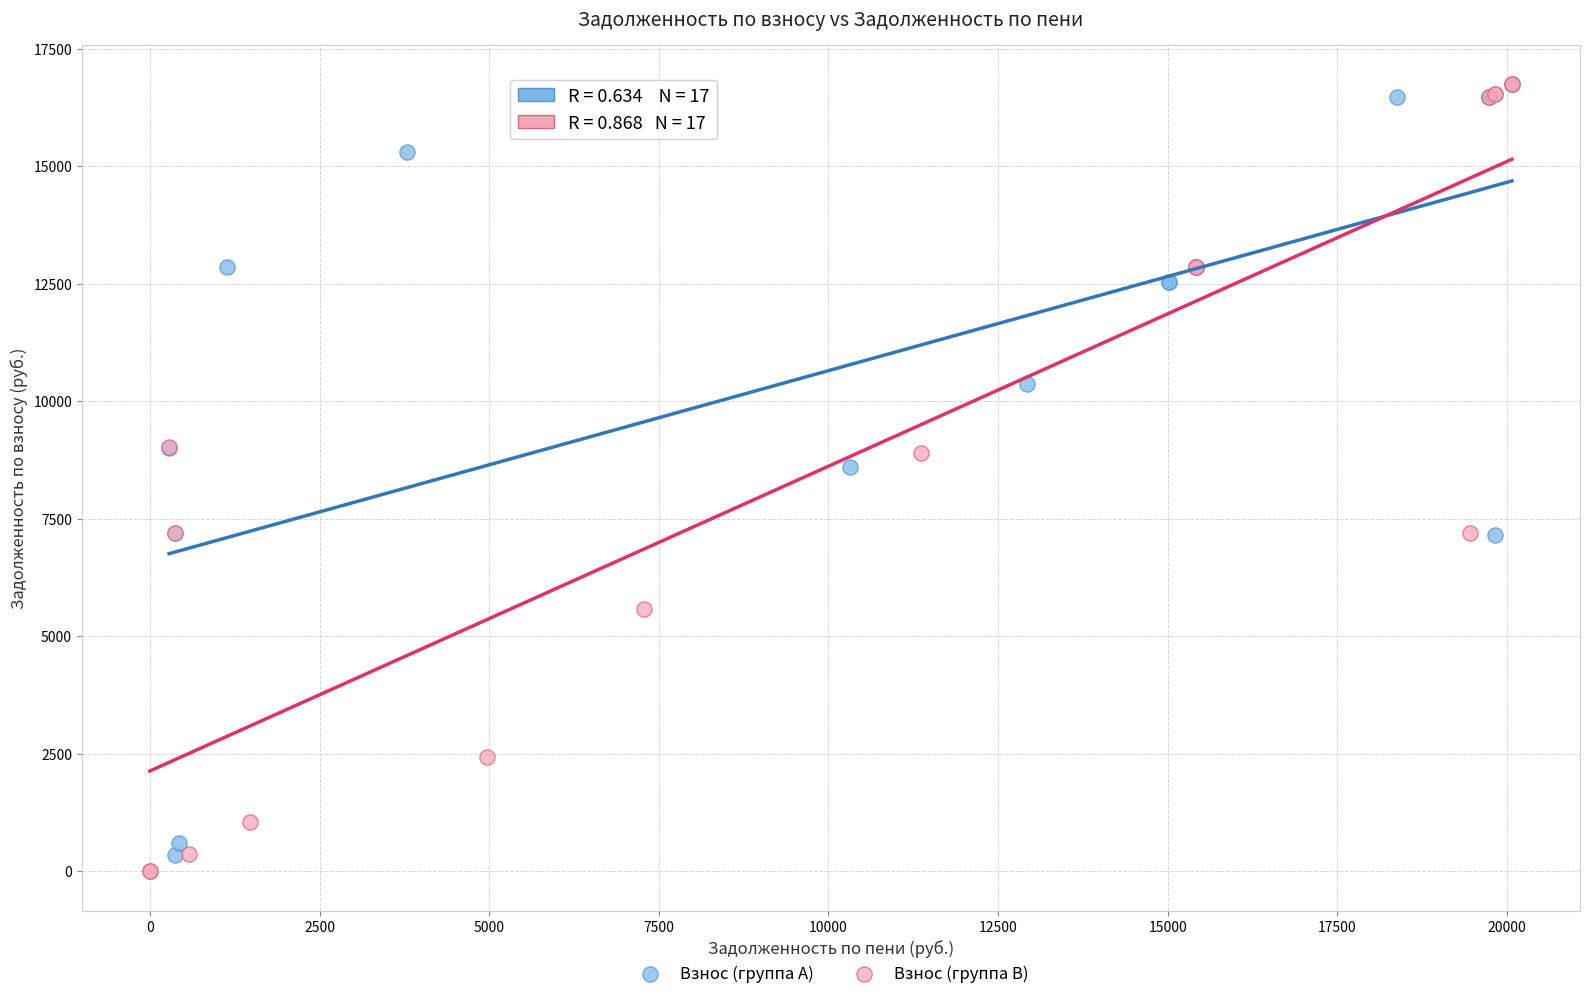

Which series has the widest spread of Y values?

Взнос (группа B)